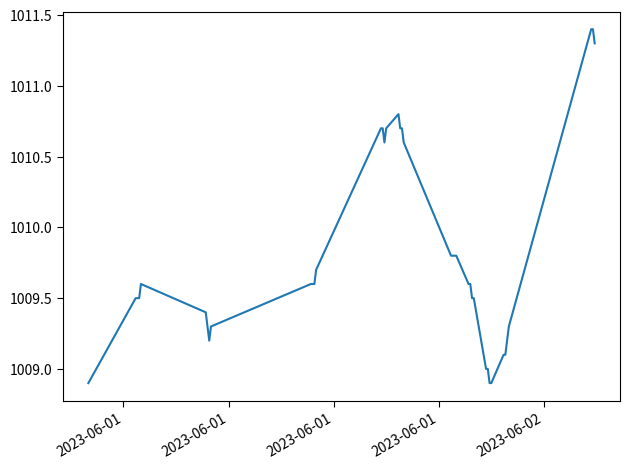

What is the difference between the maximum and minimum values?

2.5